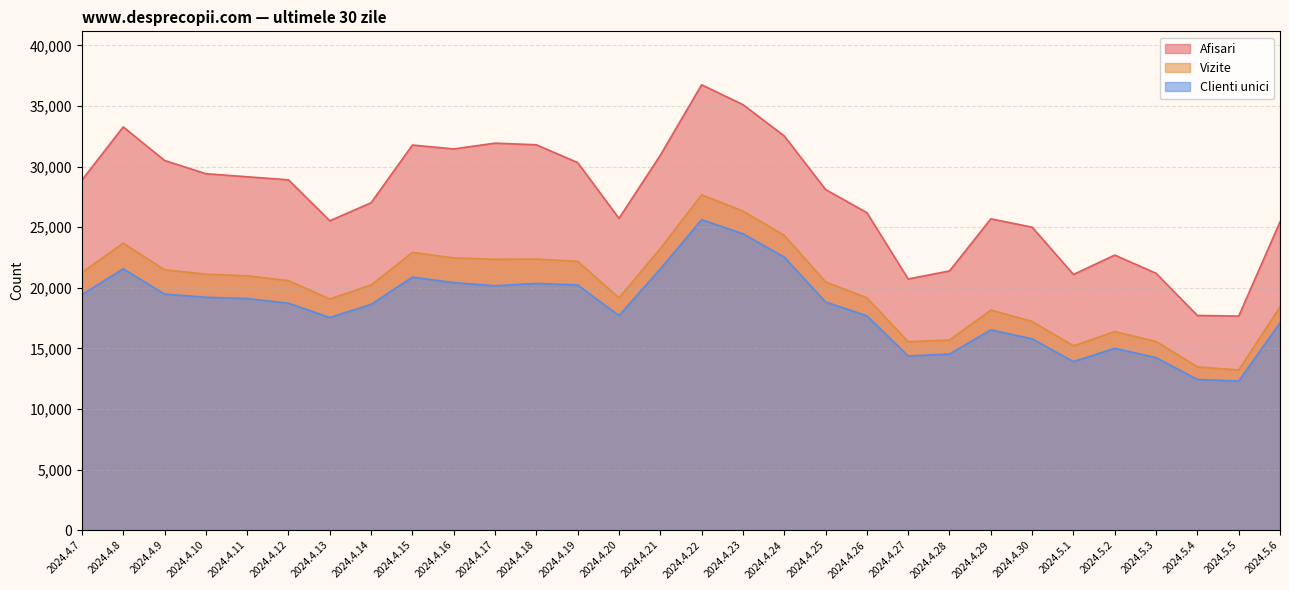

Reading left to right, extract all data points from this chart.

Afisari: 2024.4.7=28892	2024.4.8=33282	2024.4.9=30512	2024.4.10=29418	2024.4.11=29164	2024.4.12=28913	2024.4.13=25534	2024.4.14=27020	2024.4.15=31785	2024.4.16=31463	2024.4.17=31941	2024.4.18=31805	2024.4.19=30336	2024.4.20=25734	2024.4.21=30941	2024.4.22=36758	2024.4.23=35121	2024.4.24=32535	2024.4.25=28114	2024.4.26=26204	2024.4.27=20730	2024.4.28=21393	2024.4.29=25693	2024.4.30=25007	2024.5.1=21103	2024.5.2=22702	2024.5.3=21198	2024.5.4=17719	2024.5.5=17667	2024.5.6=25446
Vizite: 2024.4.7=21269	2024.4.8=23693	2024.4.9=21492	2024.4.10=21126	2024.4.11=20993	2024.4.12=20596	2024.4.13=19079	2024.4.14=20235	2024.4.15=22926	2024.4.16=22472	2024.4.17=22358	2024.4.18=22373	2024.4.19=22186	2024.4.20=19178	2024.4.21=23242	2024.4.22=27682	2024.4.23=26337	2024.4.24=24331	2024.4.25=20496	2024.4.26=19177	2024.4.27=15552	2024.4.28=15693	2024.4.29=18165	2024.4.30=17229	2024.5.1=15216	2024.5.2=16390	2024.5.3=15572	2024.5.4=13475	2024.5.5=13218	2024.5.6=18429
Clienti unici: 2024.4.7=19438	2024.4.8=21570	2024.4.9=19481	2024.4.10=19220	2024.4.11=19118	2024.4.12=18732	2024.4.13=17548	2024.4.14=18637	2024.4.15=20883	2024.4.16=20430	2024.4.17=20171	2024.4.18=20365	2024.4.19=20235	2024.4.20=17711	2024.4.21=21560	2024.4.22=25624	2024.4.23=24462	2024.4.24=22537	2024.4.25=18835	2024.4.26=17693	2024.4.27=14377	2024.4.28=14535	2024.4.29=16531	2024.4.30=15791	2024.5.1=13909	2024.5.2=15010	2024.5.3=14239	2024.5.4=12438	2024.5.5=12310	2024.5.6=17107